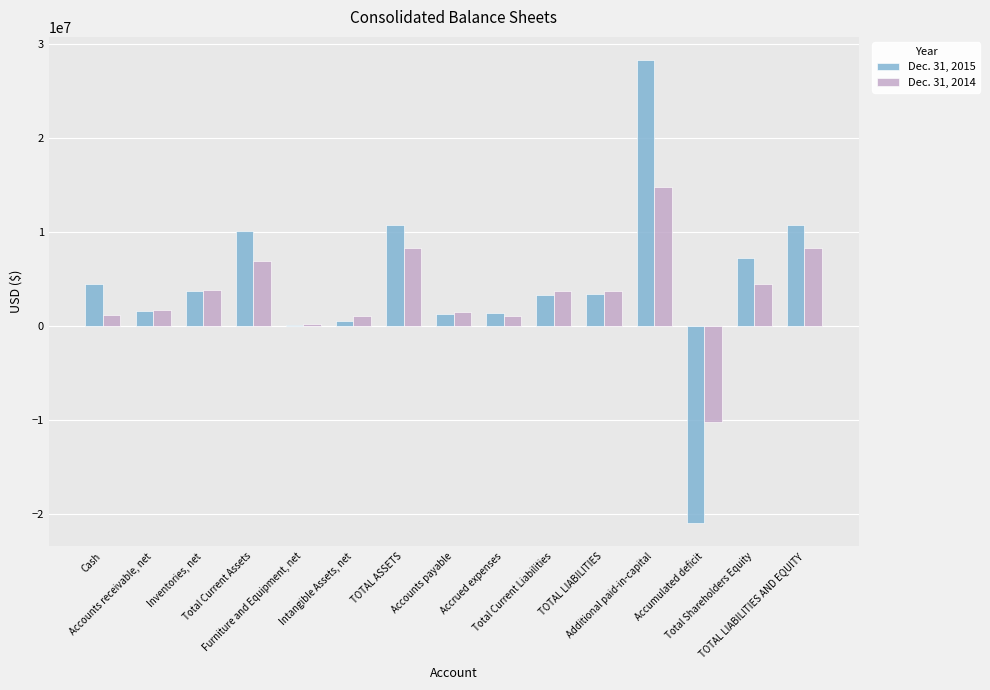

What position from the left is Furniture and Equipment, net?

5